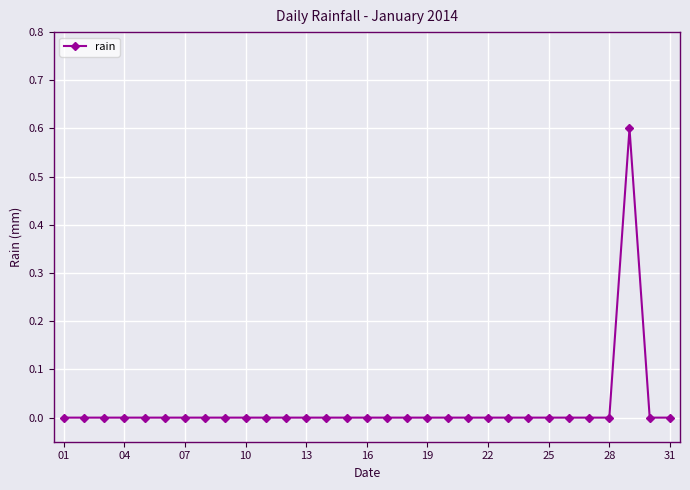

What is the sum of all values?

0.6